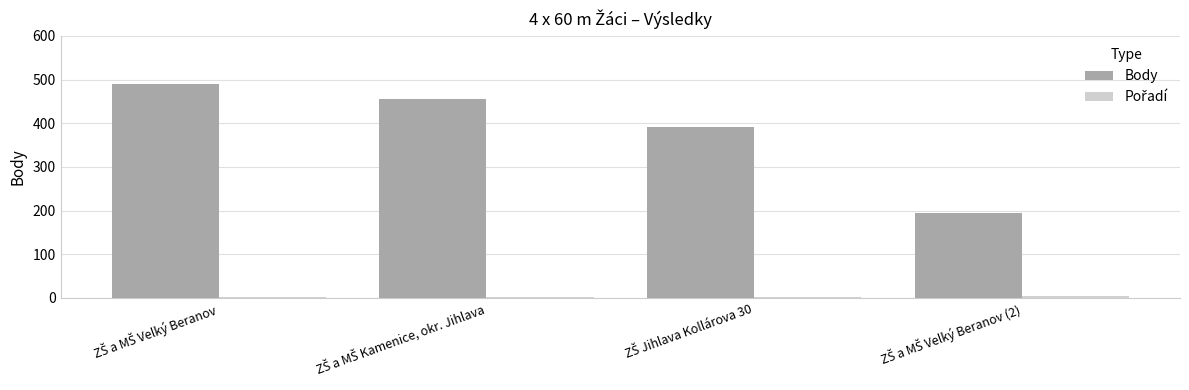

What is the average value of the Body series?

383